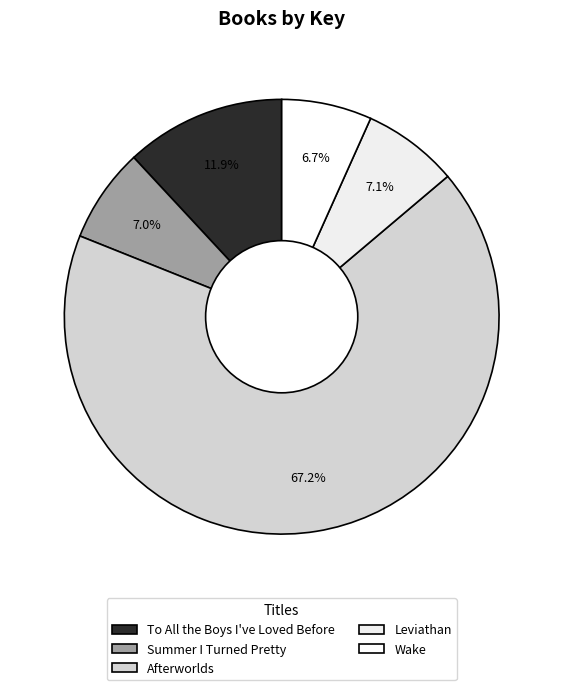

To the nearest percent, what is the difference between the largest and smallest slice percentages?

61%